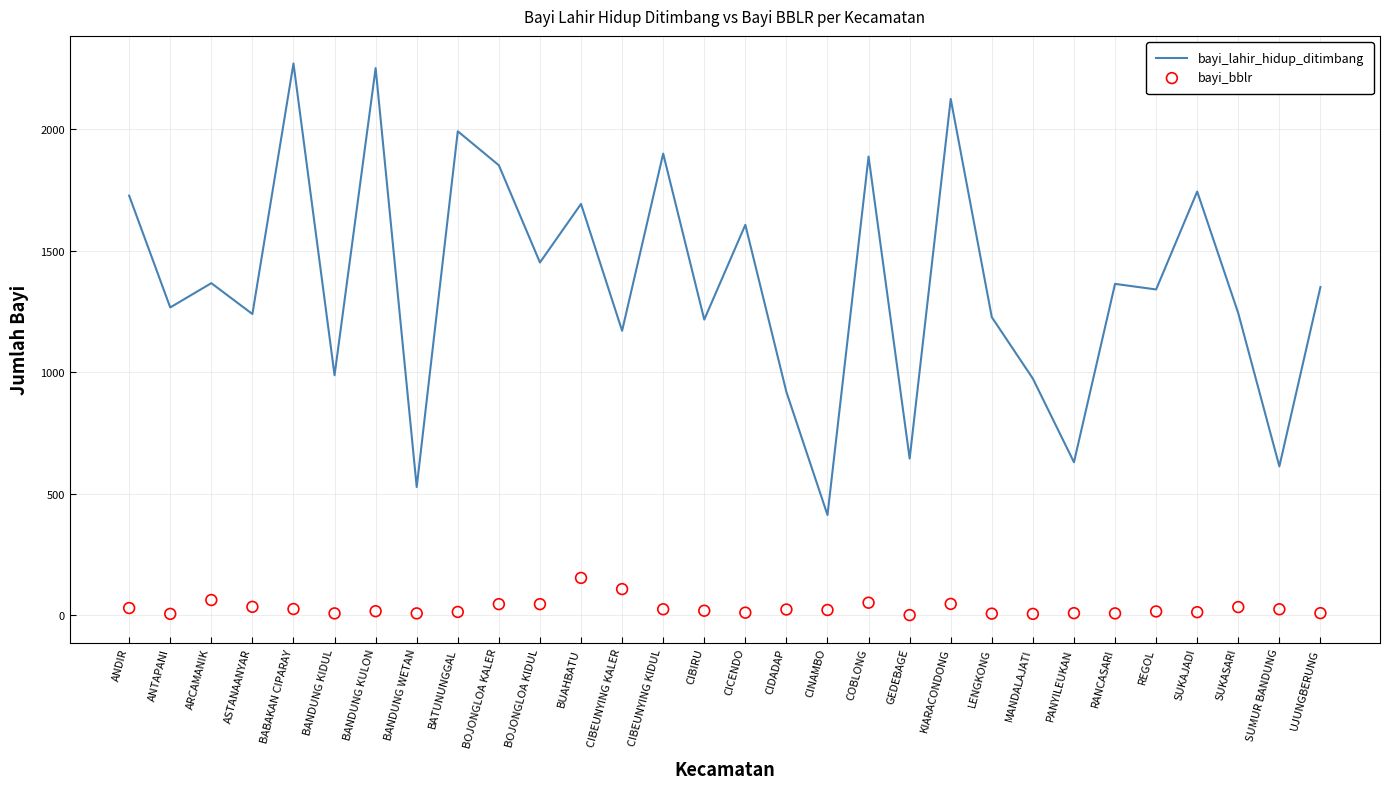

Which series reaches the minimum Y coordinate?

bayi_bblr